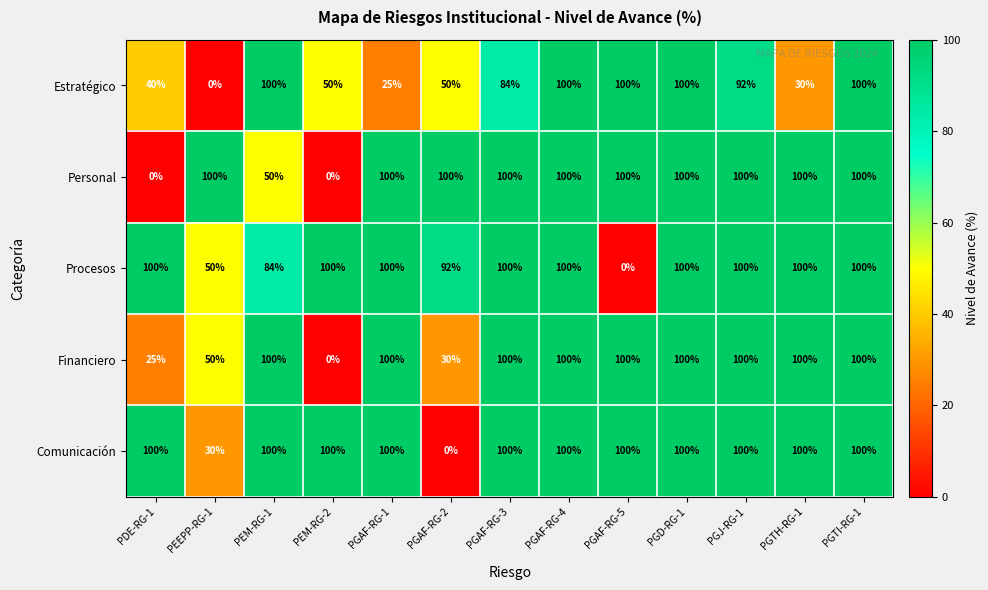

What is the spread (max minus min) of values at PGTH-RG-1?

70